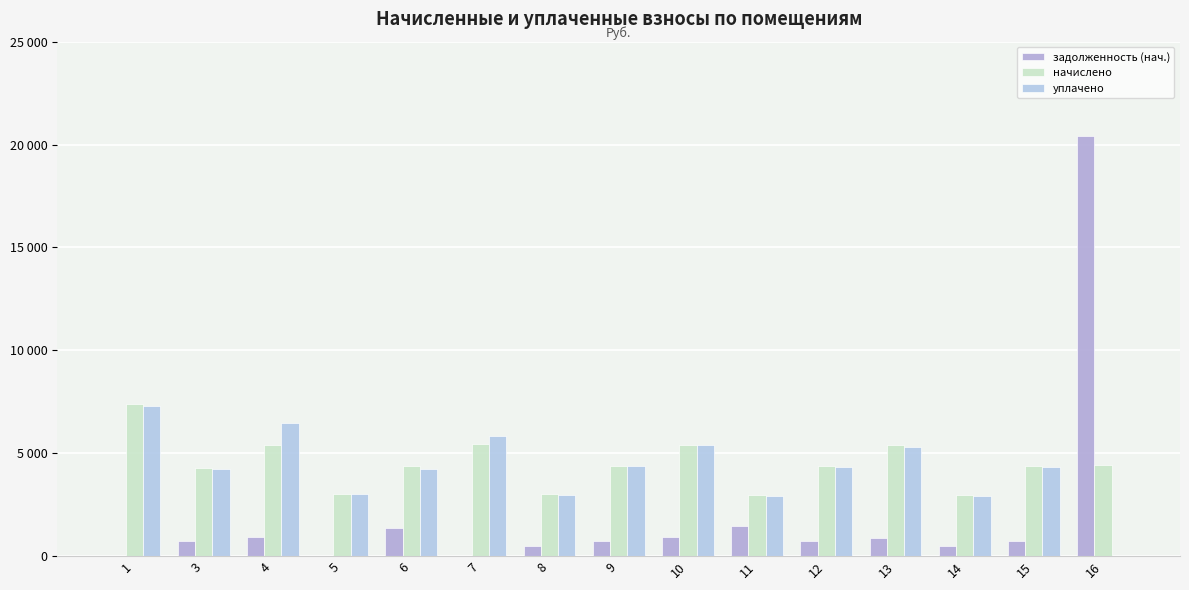

Which category has the lowest value in the задолженность (нач.) series?

1